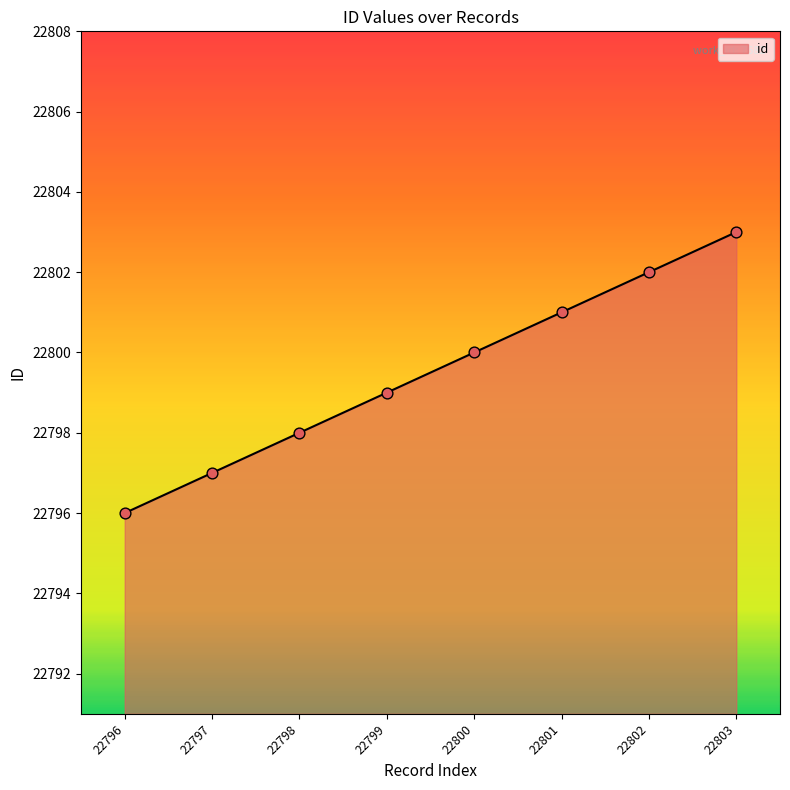

What is the change in value from 22800 to 22801?

+1